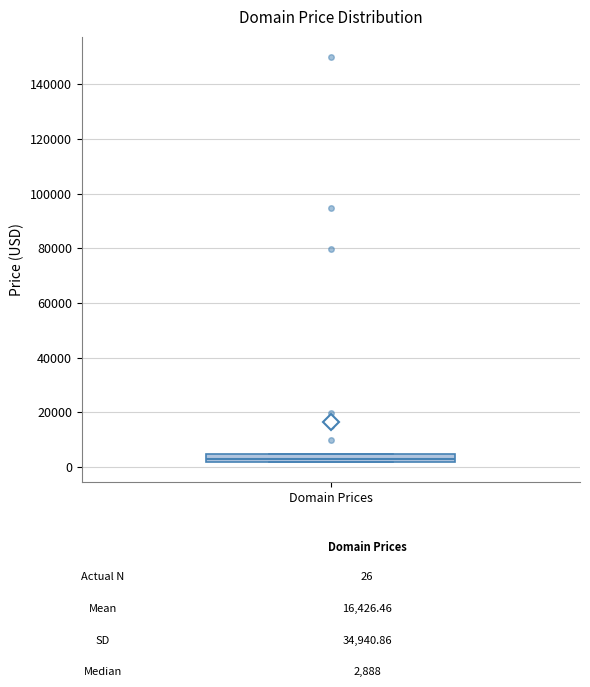

Where is the upper edge of the box for Domain Prices on the y-axis? The values are not printed on the chart, so give them approximately, as read against the axis.

4000